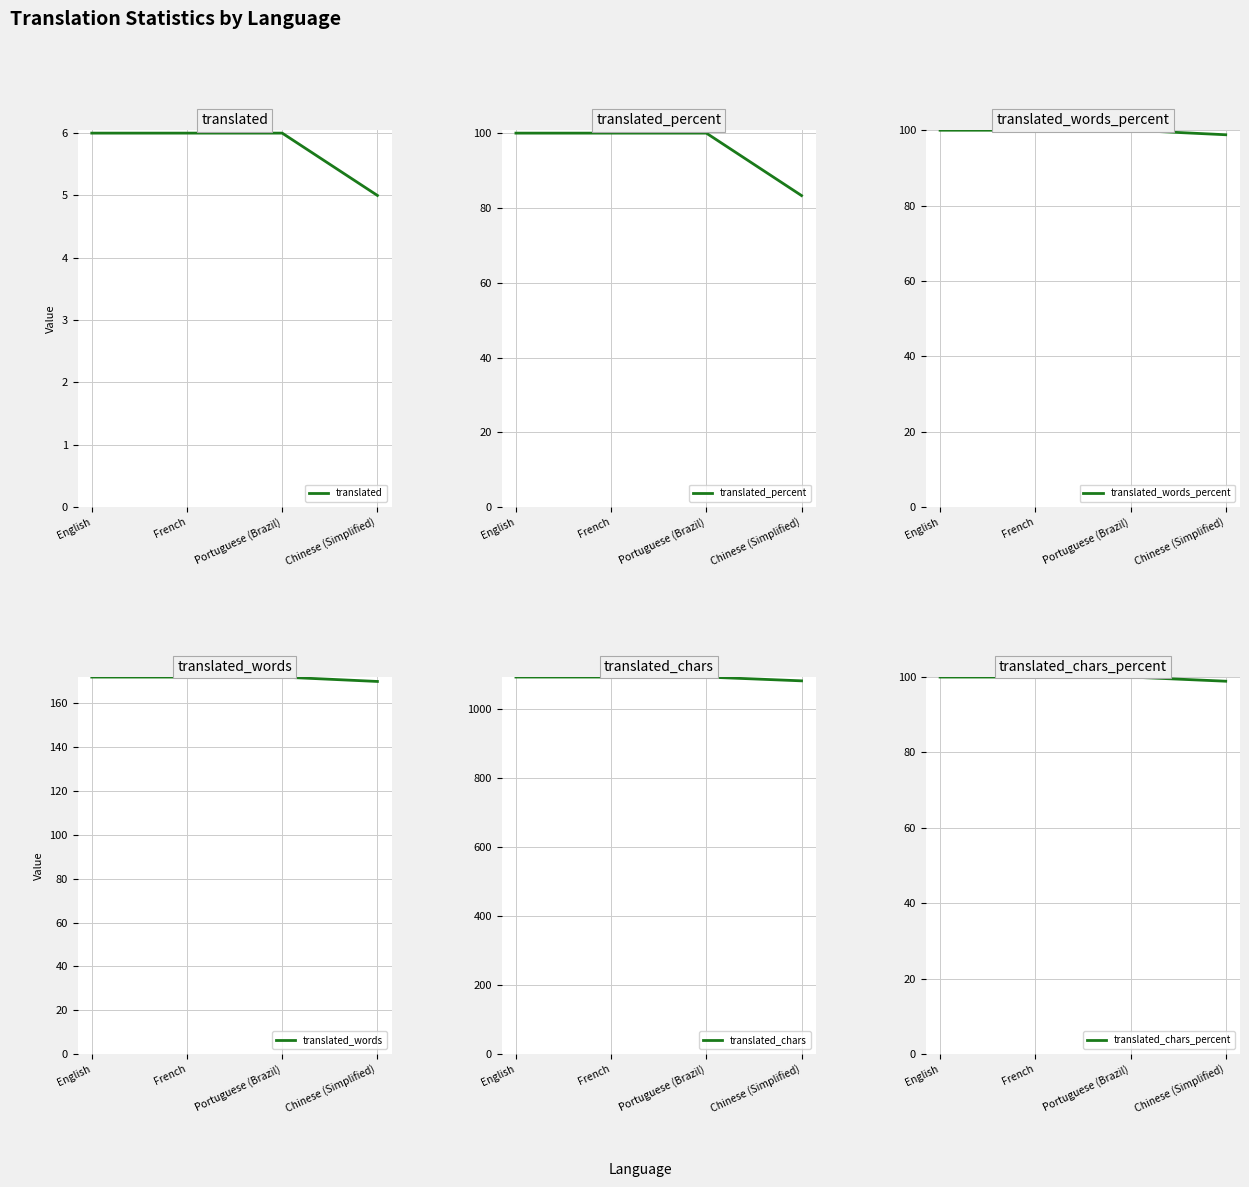

True or false: translated_percent and translated intersect in this chart.

False